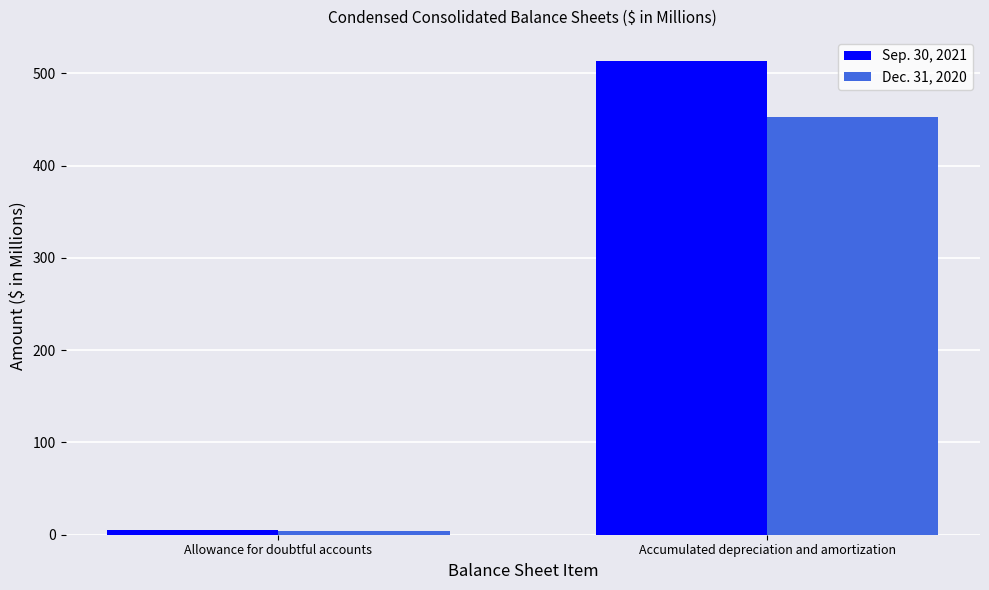

What position from the right is Accumulated depreciation and amortization?

1